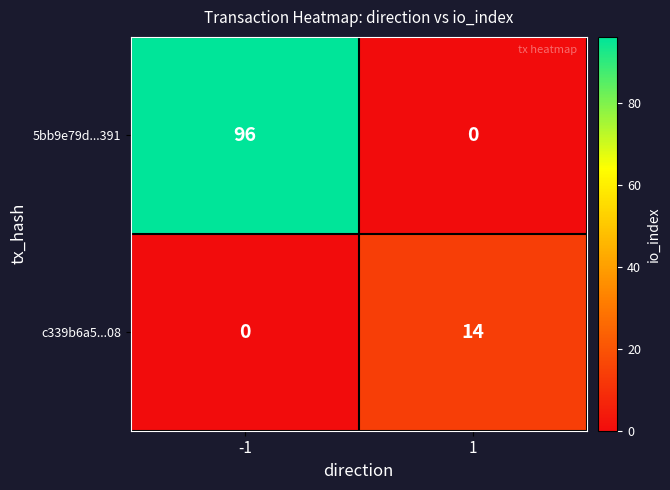

What is the total value across all series at 1?

14